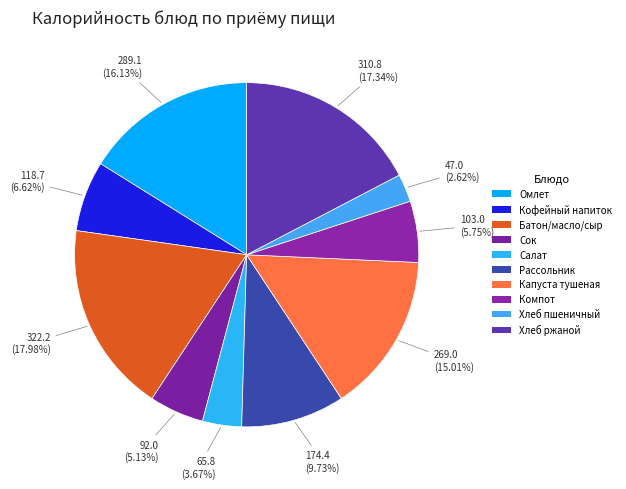

How many slices are in this pie chart?

10